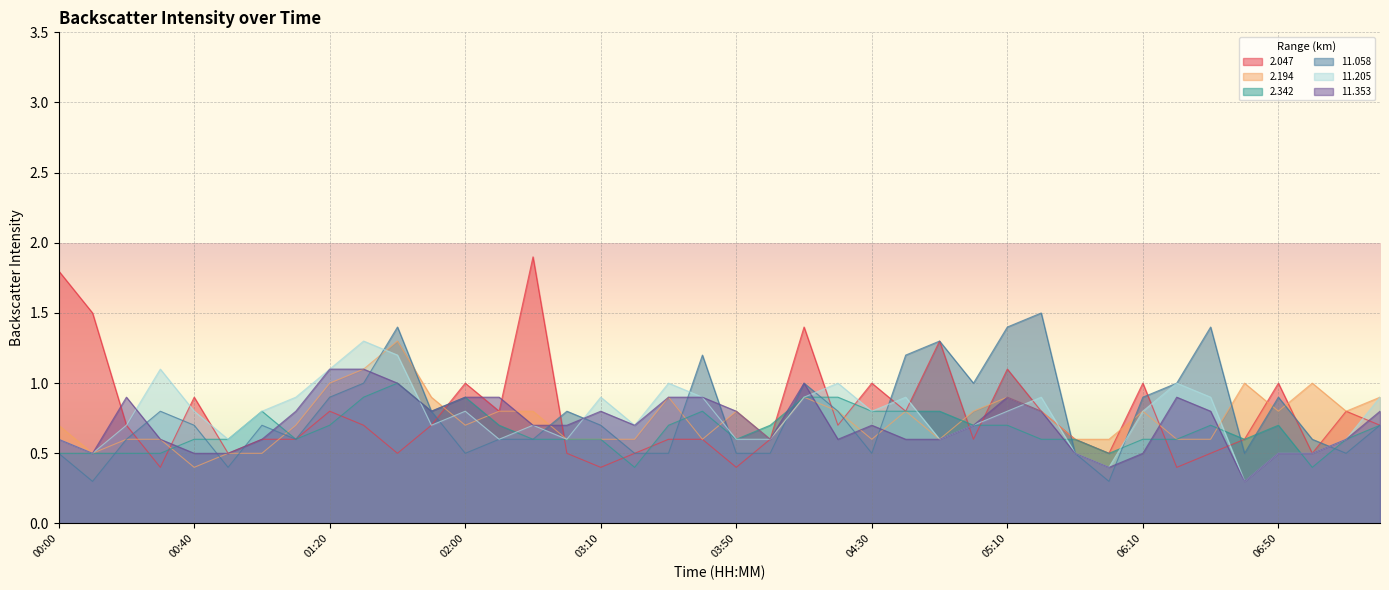

How many categories are shown in the chart?

40